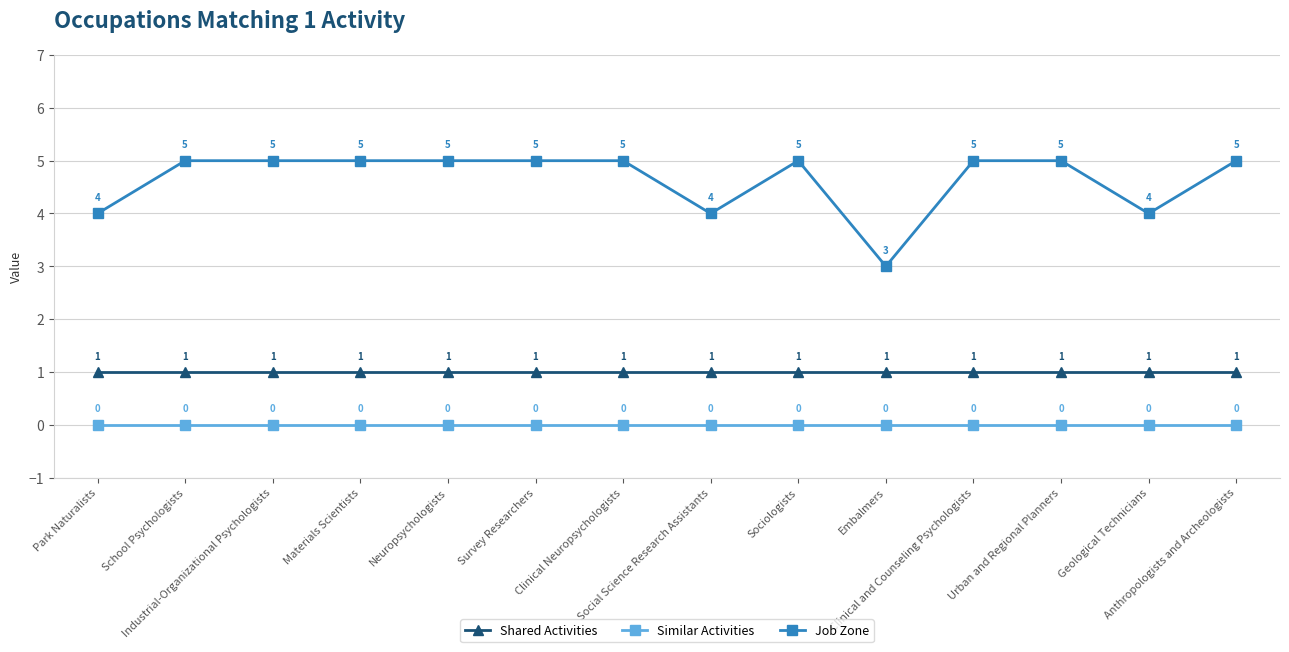

True or false: Shared Activities has more than 2 interior local peaks.

False